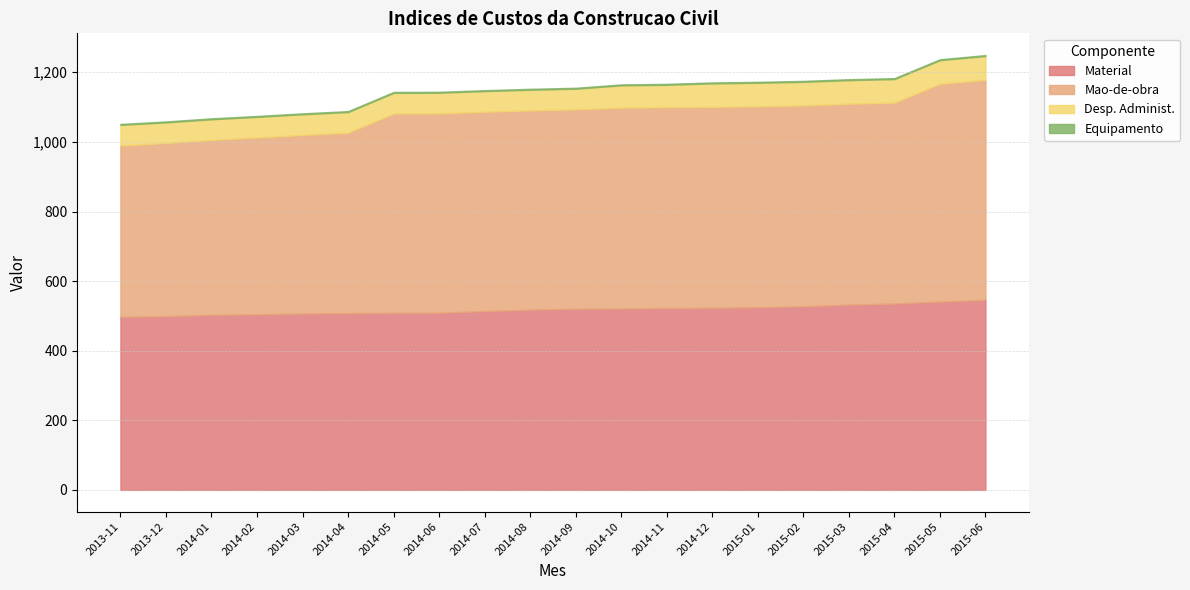

The Desp. Administ. series shows 67.6 at 2015-05. True or false?

True